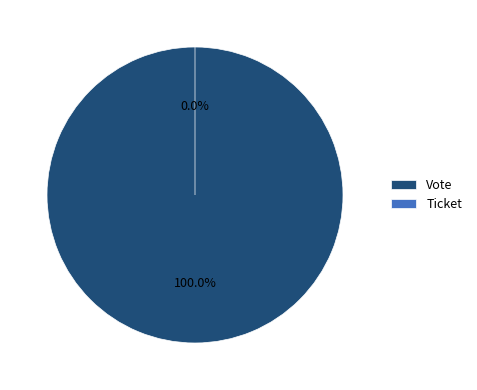

To the nearest percent, what is the average slice percentage?

50%